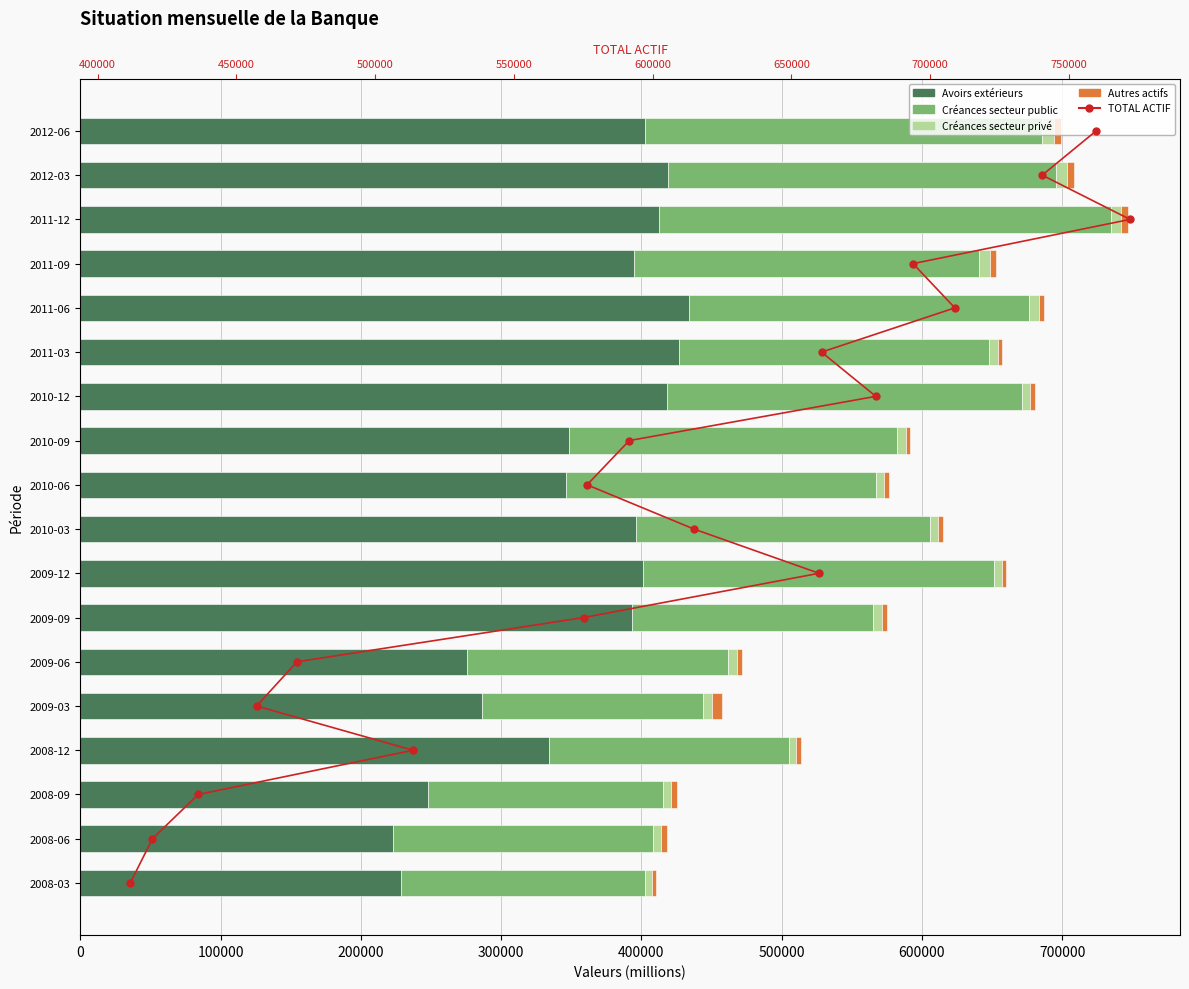

How many data points in Autres actifs are above 3770?

8